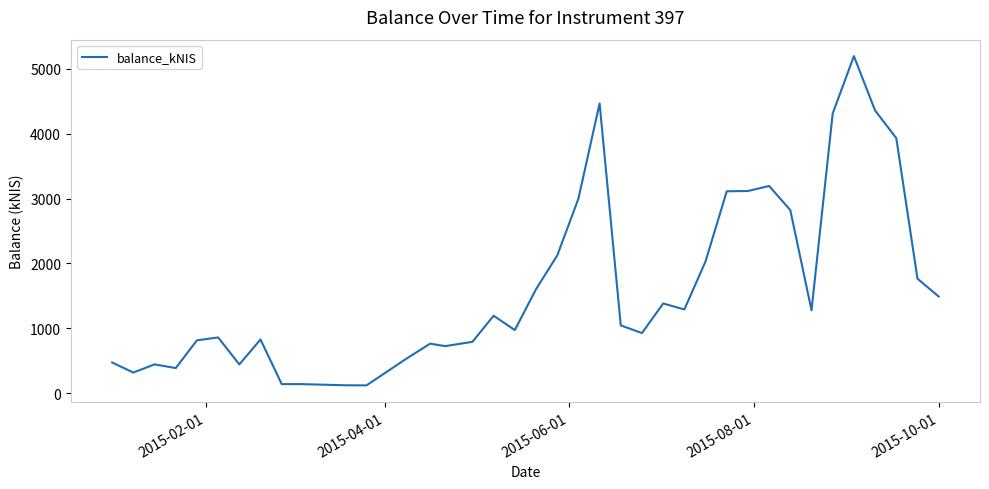

What is the sum of all values?

63011.5